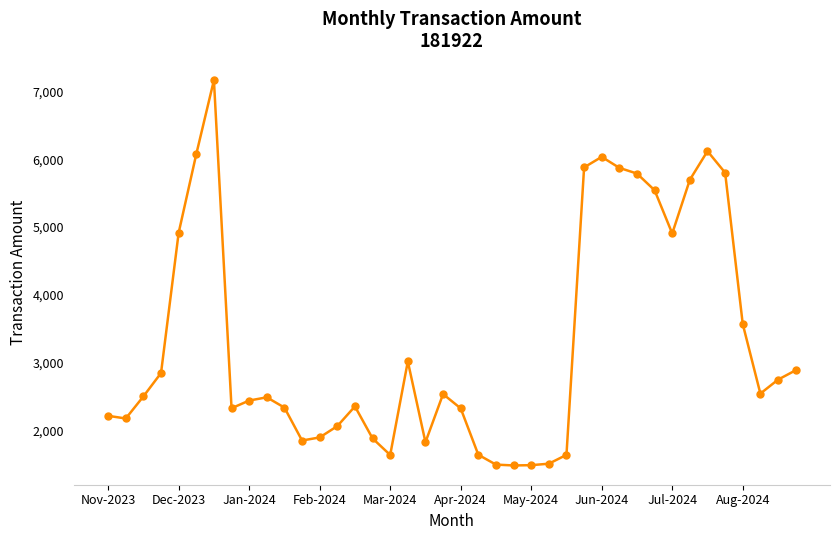

True or false: the data has more than 0 interior local peaks.

True